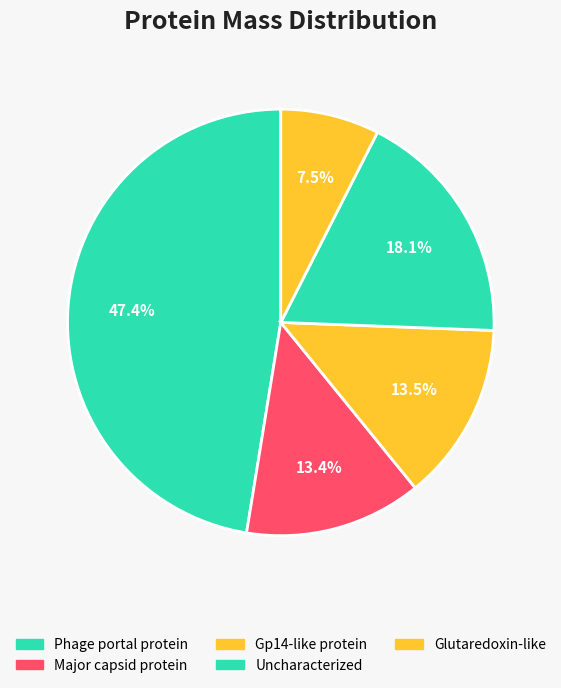

To the nearest percent, what is the difference between the largest and smallest slice percentages?

40%